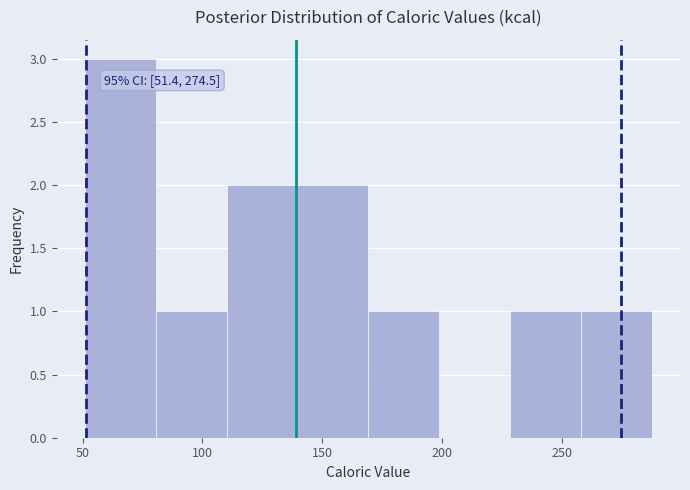

Over which range of the x-axis is the bar tallest?

50 to 80